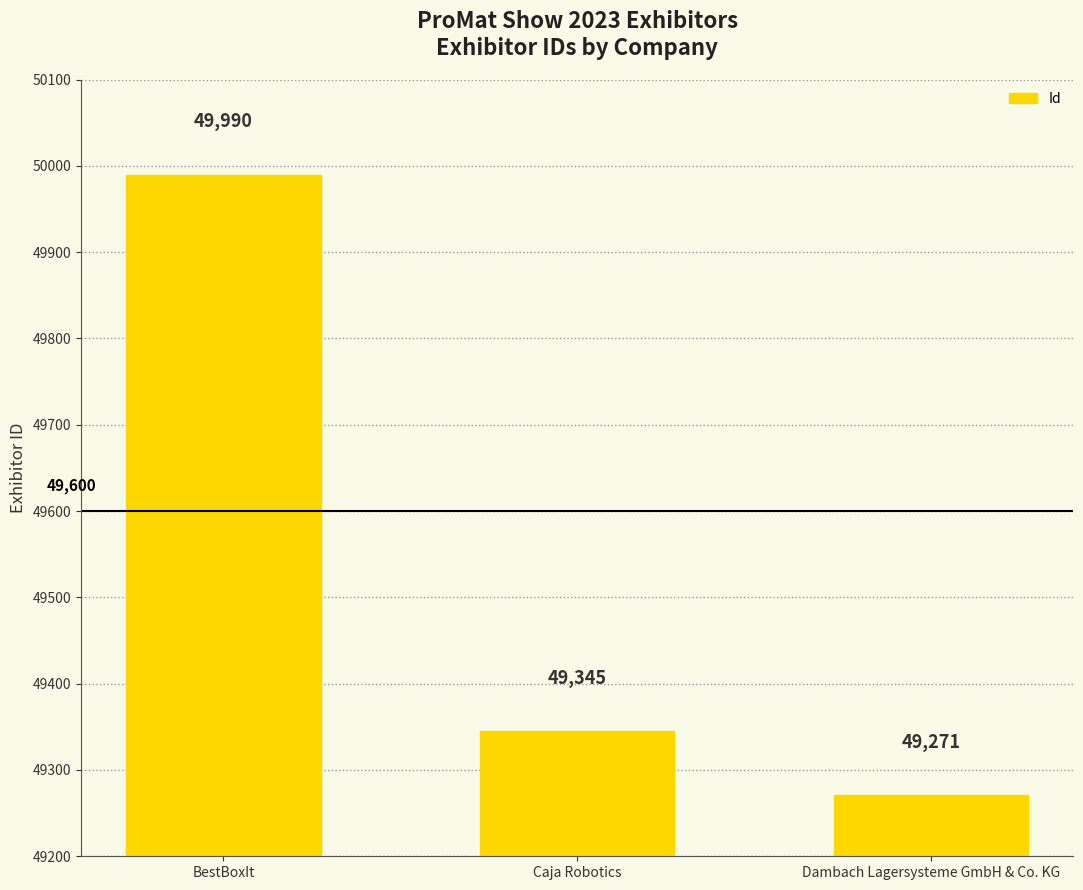

List the labels in order of value, largest first.

BestBoxIt, Caja Robotics, Dambach Lagersysteme GmbH & Co. KG